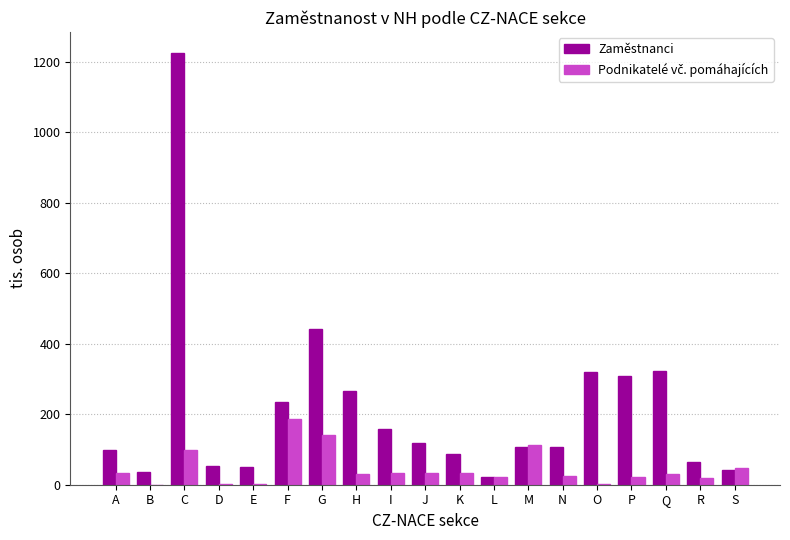

Where is Zaměstnanci nearest to the value 622?

G